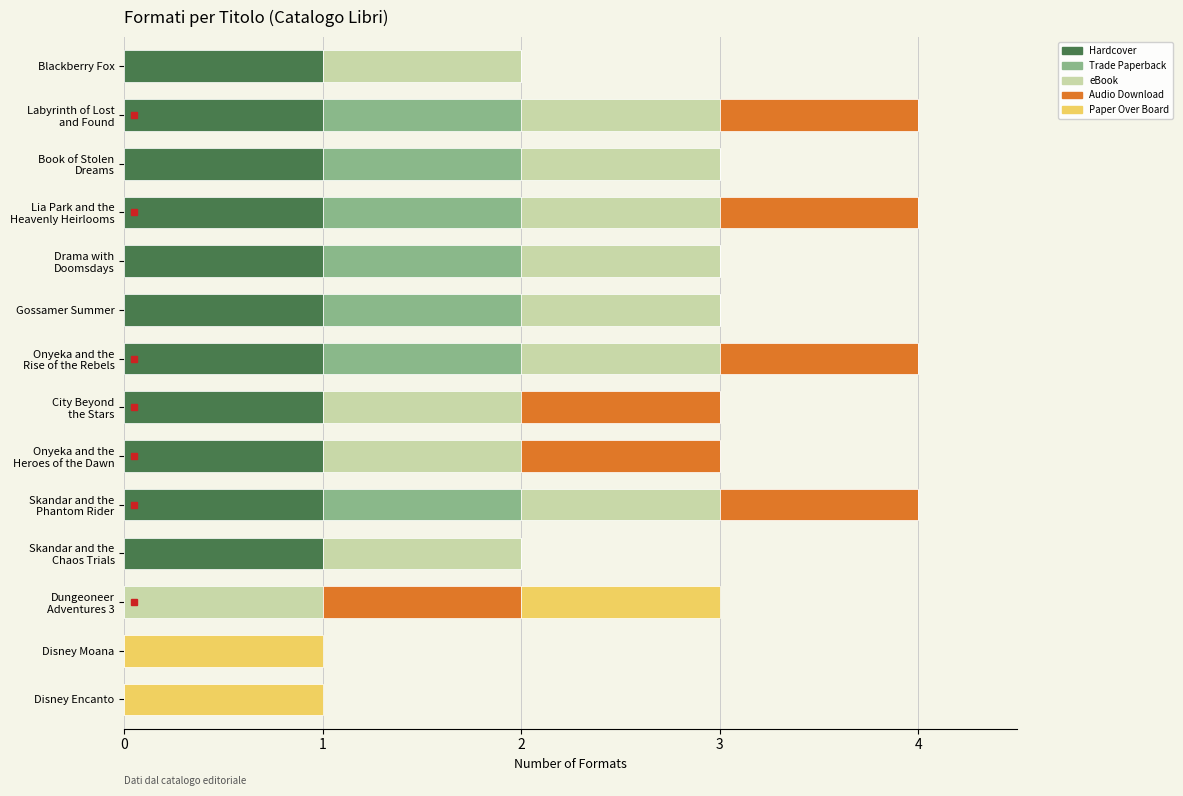

How many series are shown in this chart?

5